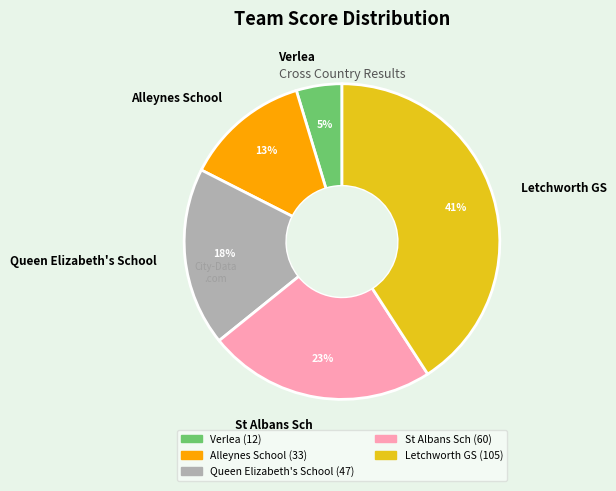

To the nearest percent, what is the difference between the Verlea and Alleynes School slice percentages?

8%